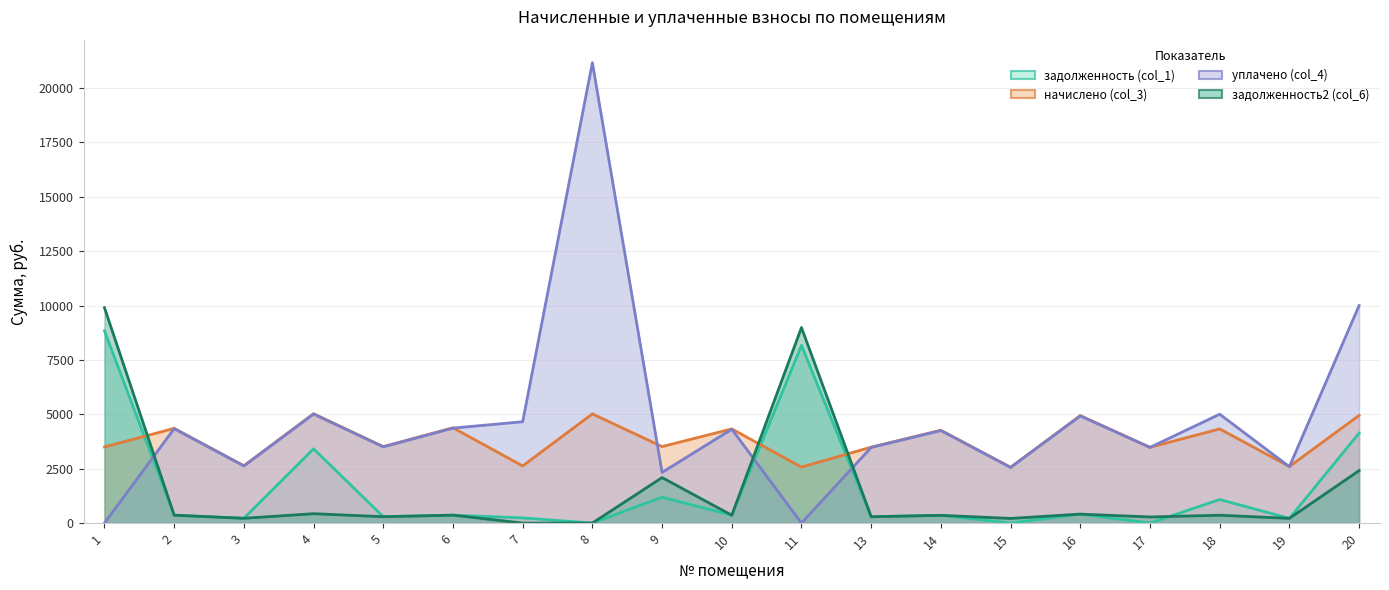

What is the difference between the highest and lowest values at 15?

2566.1